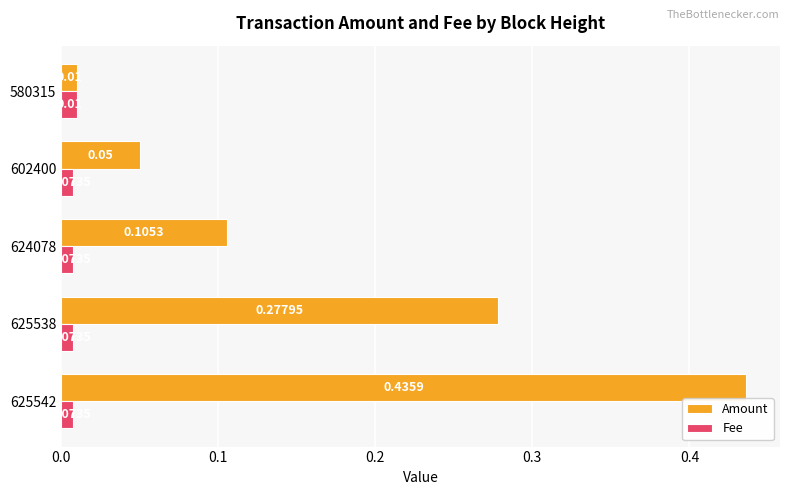

What is the sum of all Amount values?

0.9